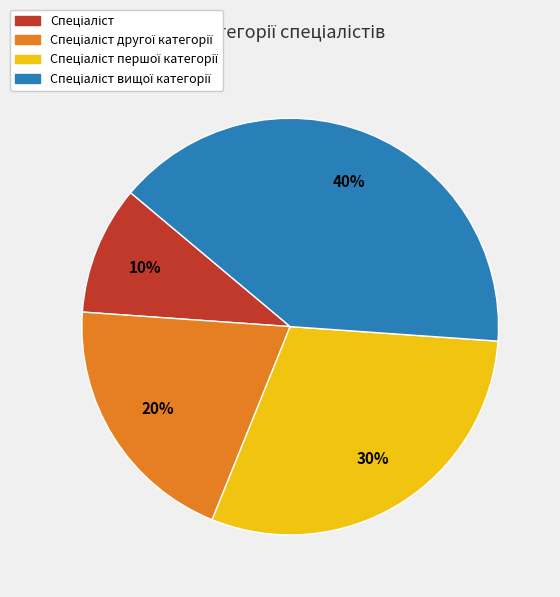

To the nearest percent, what is the average slice percentage?

25%